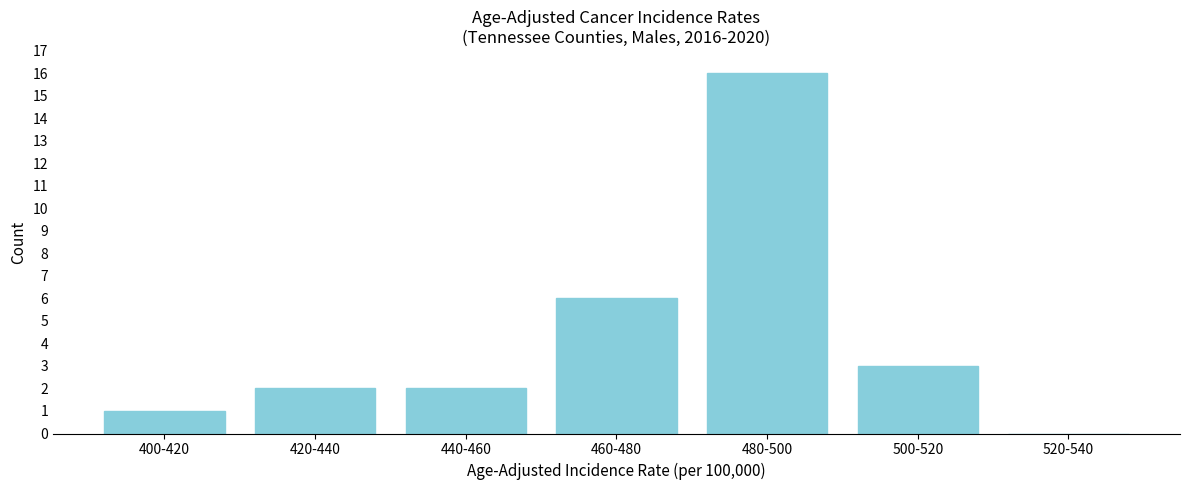

Reading left to right, extract all data points from this chart.

400-420=1	420-440=2	440-460=2	460-480=6	480-500=16	500-520=3	520-540=0